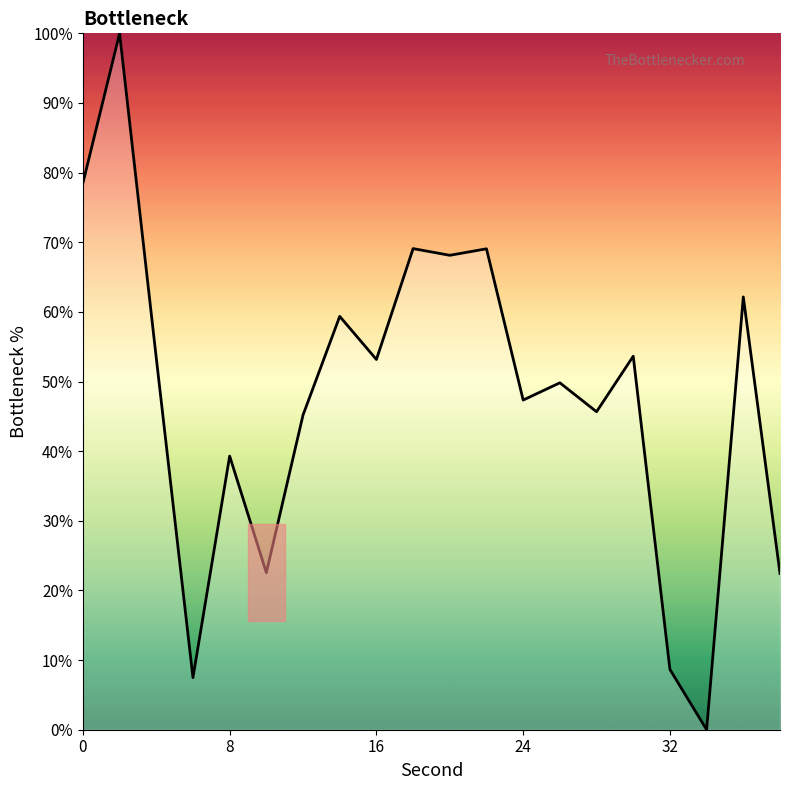

What is the change in value from 0 to 16?

-25.3